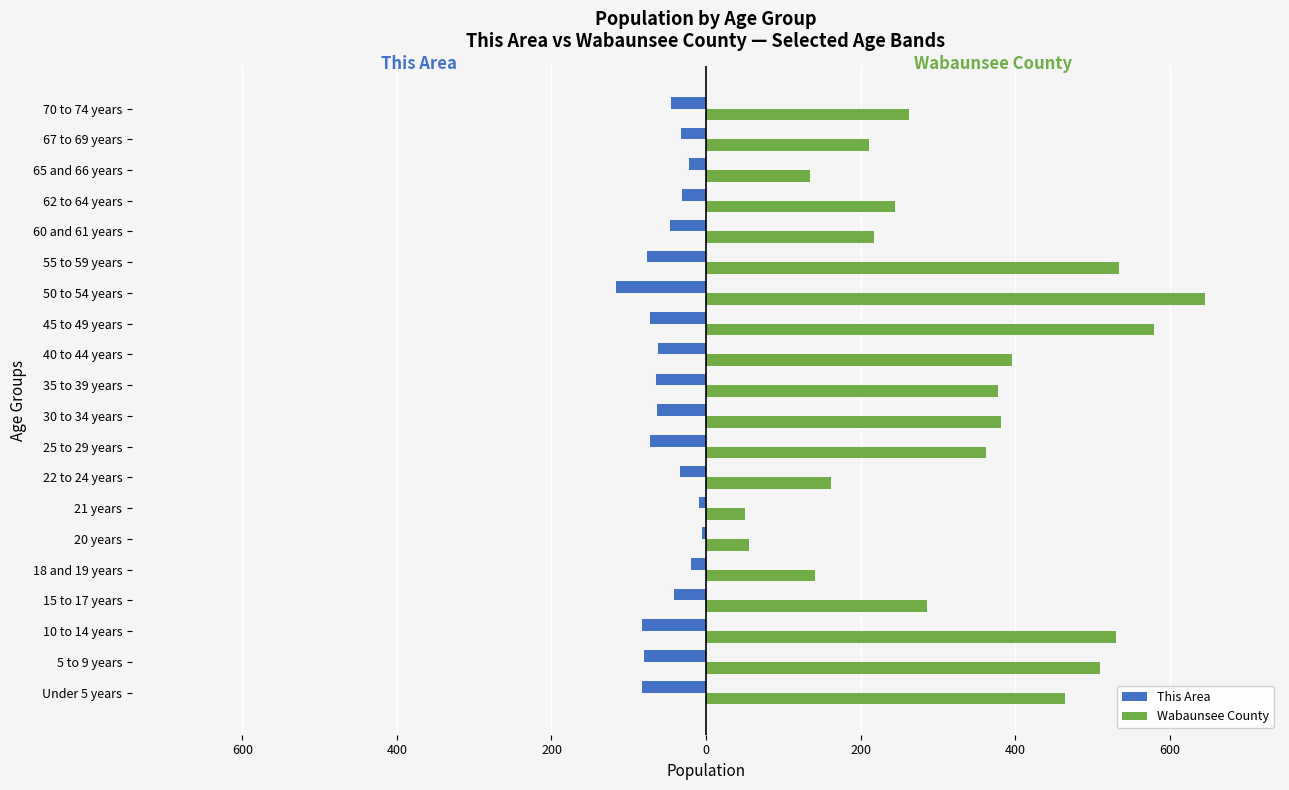

What are all the series names shown in the legend?

This Area, Wabaunsee County